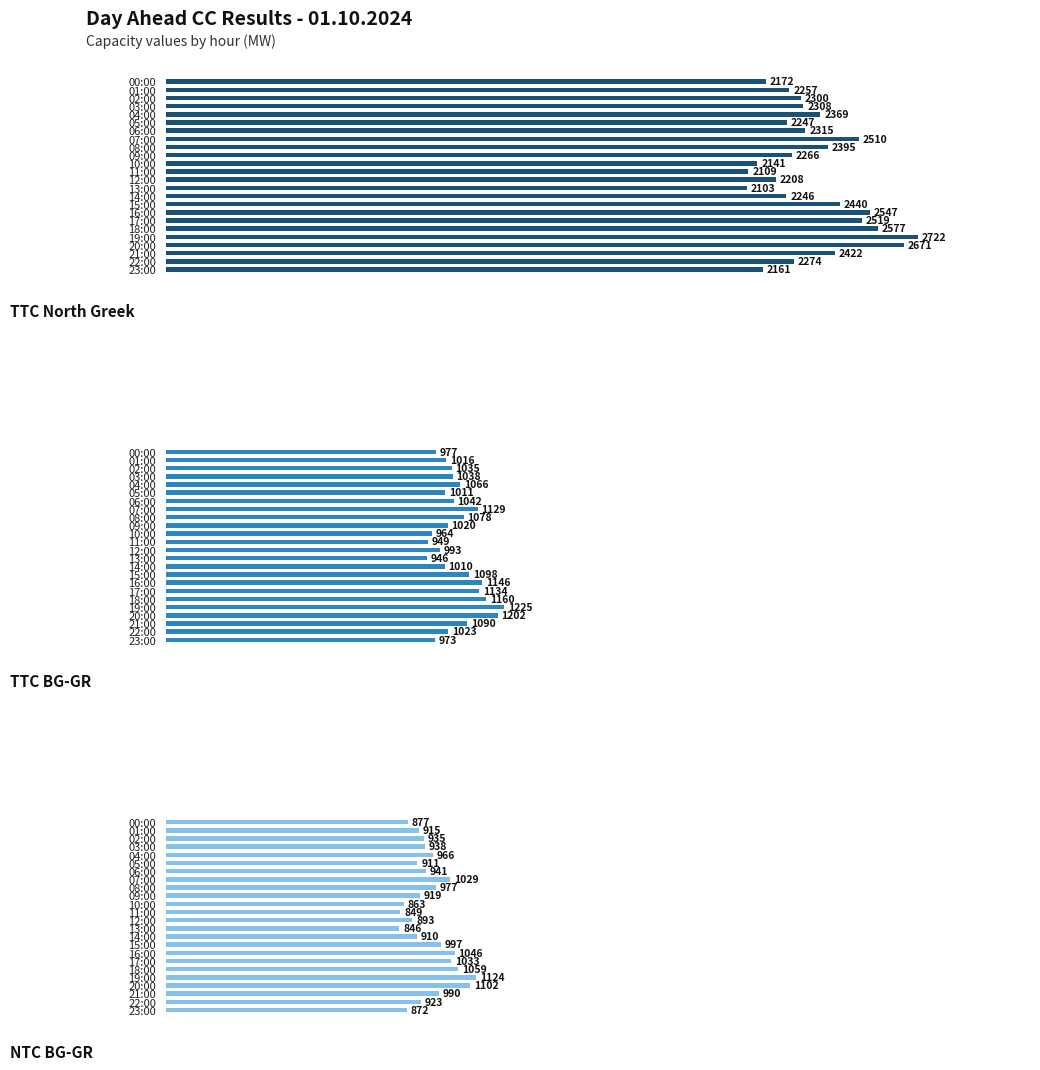

What is the maximum value shown in the chart?

2722